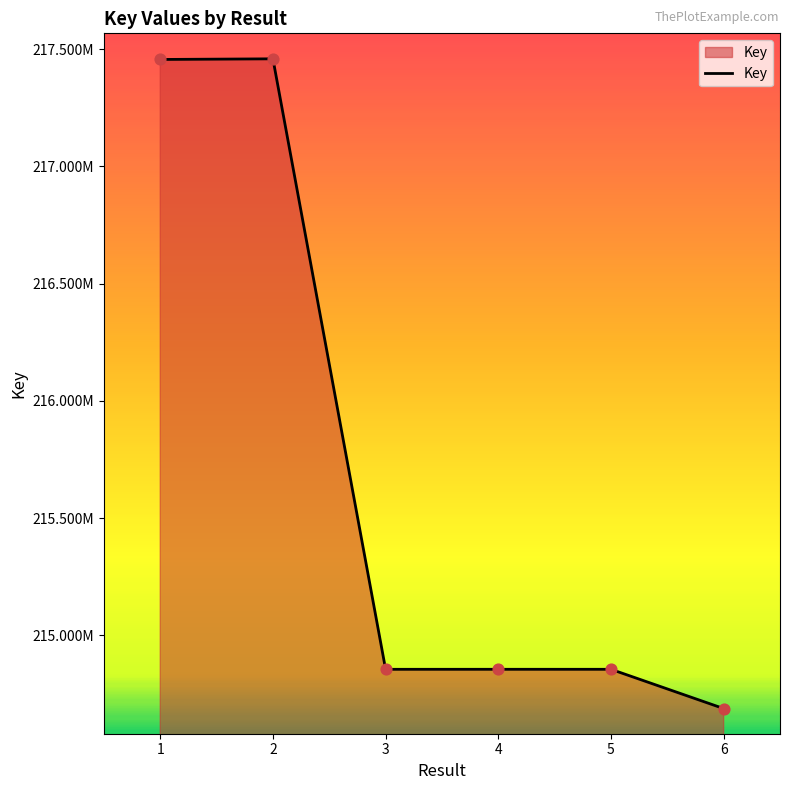

What is the change in value from 4 to 5?

-41